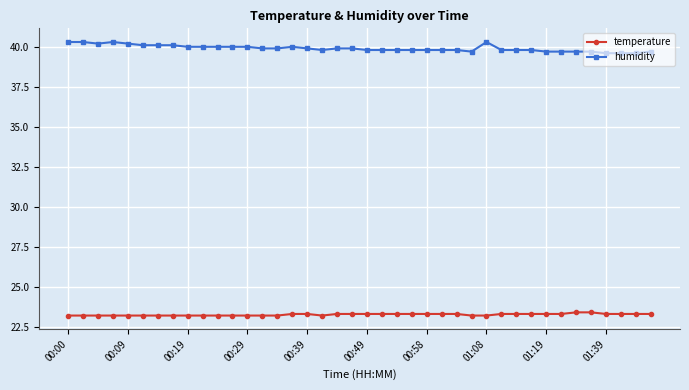

What is the value of the temperature point at the 13th from the left?

23.2